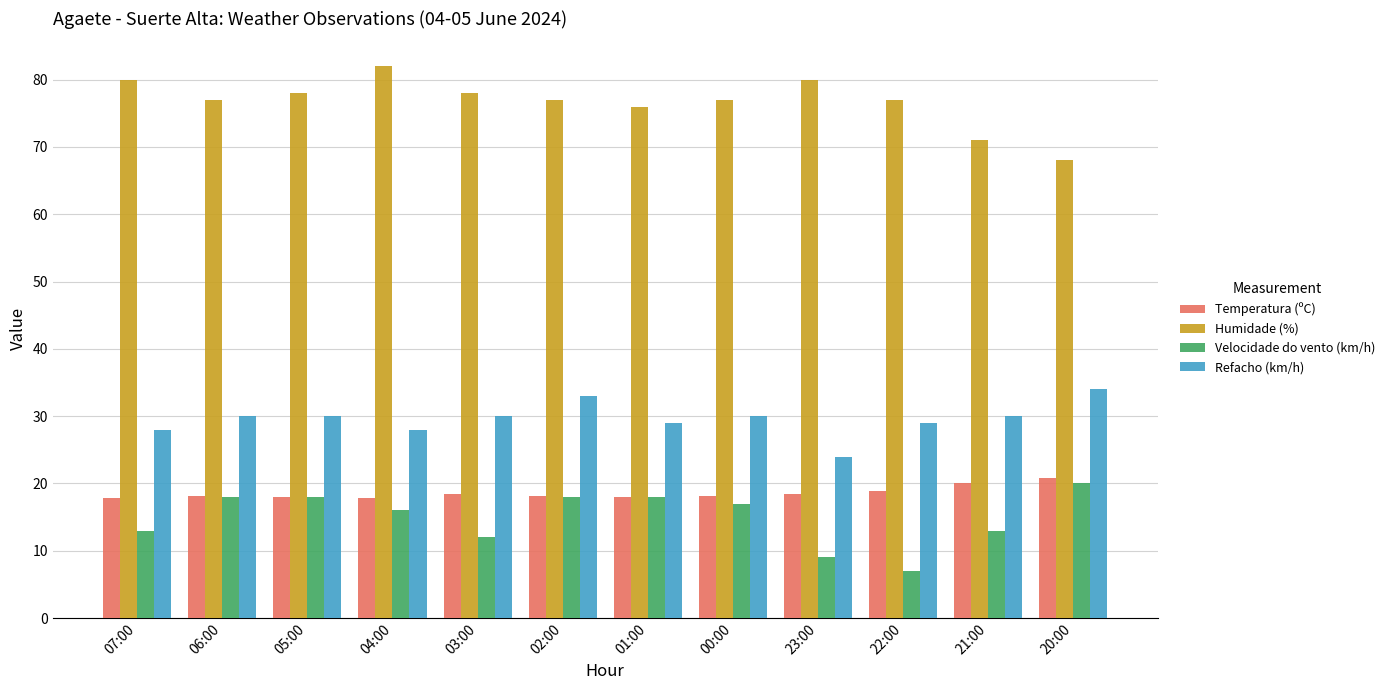

What is the label of the 8th bar from the left?

00:00